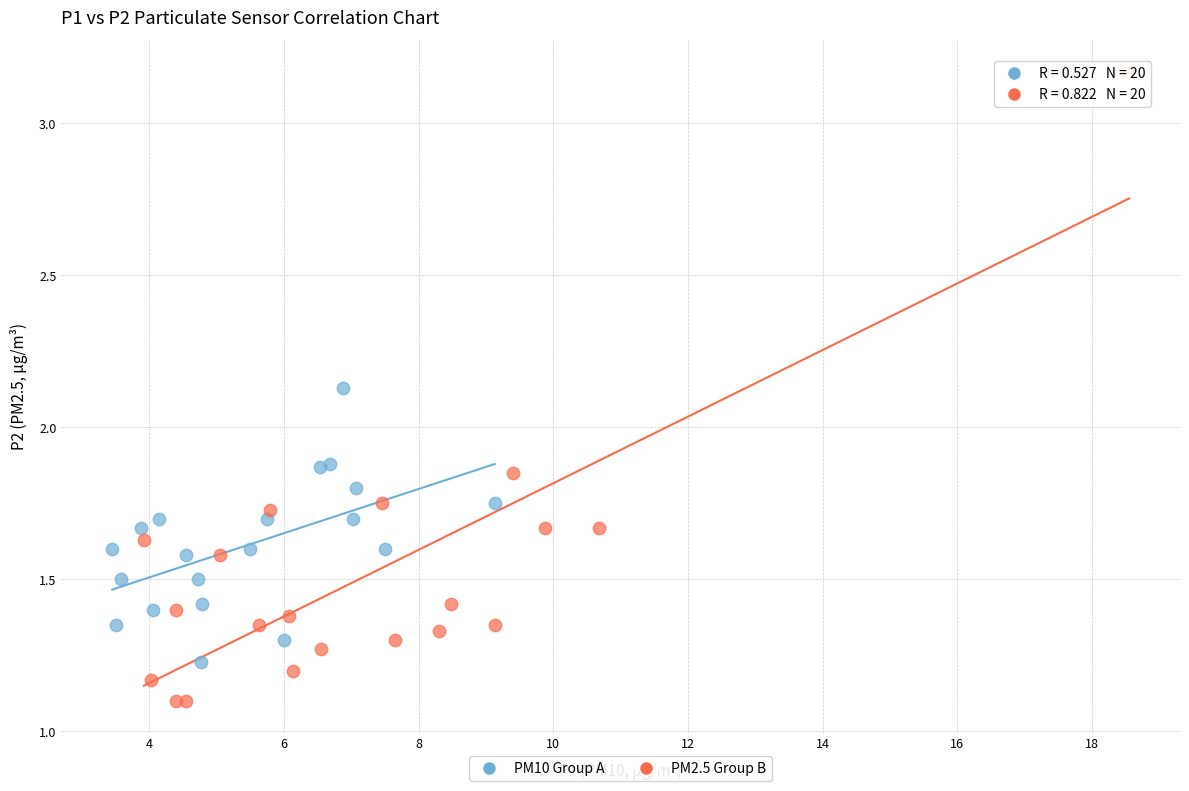

Which series contains the lowest Y value?

PM2.5 Group B